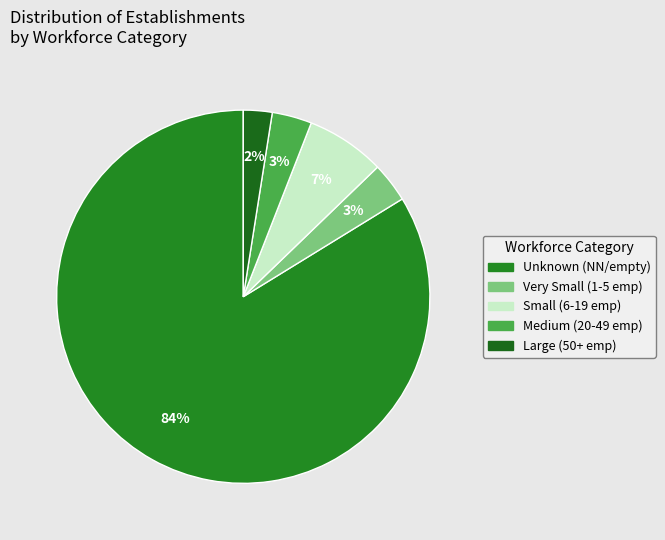

How many segments does this pie chart have?

5